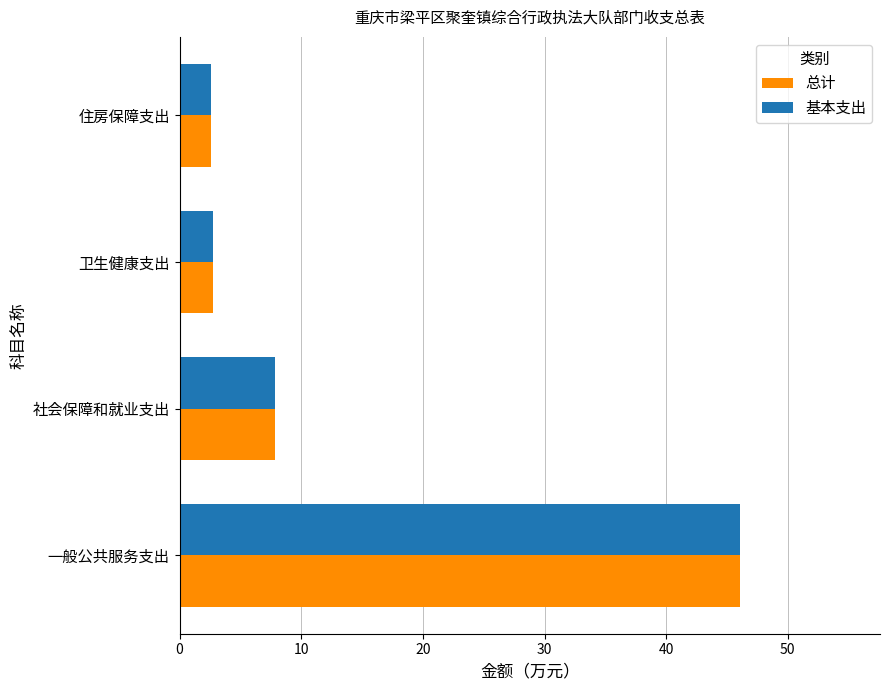

What value does the 基本支出 series have at 住房保障支出?

2.6